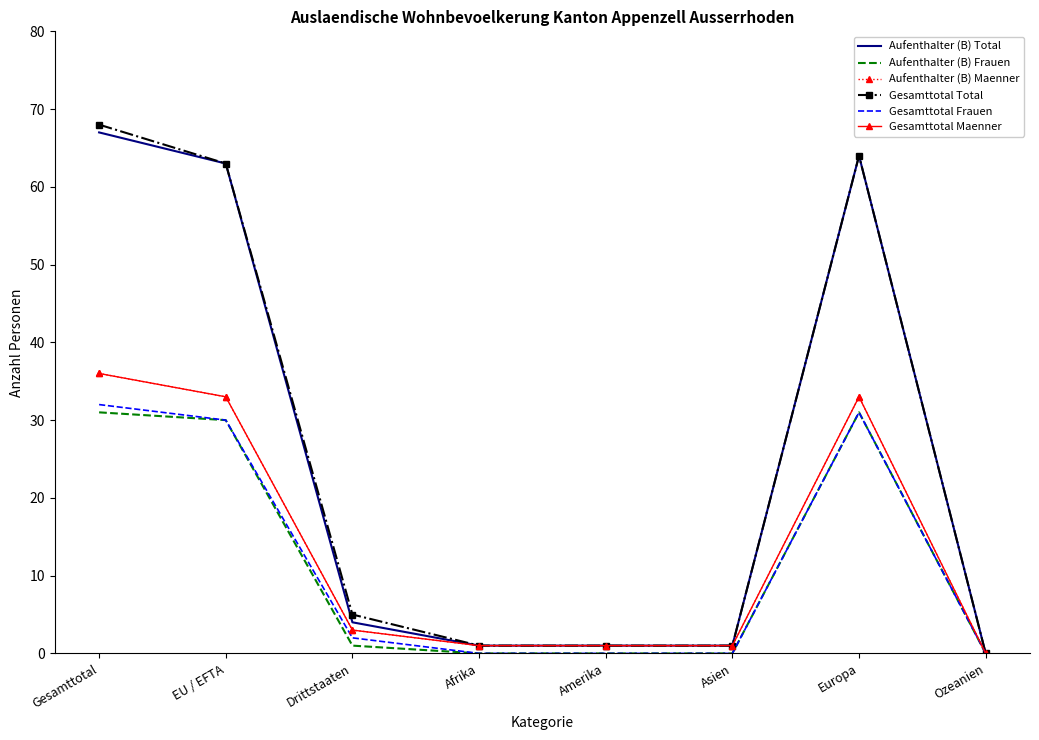

Reading left to right, transcribe all the data shown in this chart.

Aufenthalter (B) Total: Gesamttotal=67	EU / EFTA=63	Drittstaaten=4	Afrika=1	Amerika=1	Asien=1	Europa=64	Ozeanien=0
Aufenthalter (B) Frauen: Gesamttotal=31	EU / EFTA=30	Drittstaaten=1	Afrika=0	Amerika=0	Asien=0	Europa=31	Ozeanien=0
Aufenthalter (B) Maenner: Gesamttotal=36	EU / EFTA=33	Drittstaaten=3	Afrika=1	Amerika=1	Asien=1	Europa=33	Ozeanien=0
Gesamttotal Total: Gesamttotal=68	EU / EFTA=63	Drittstaaten=5	Afrika=1	Amerika=1	Asien=1	Europa=64	Ozeanien=0
Gesamttotal Frauen: Gesamttotal=32	EU / EFTA=30	Drittstaaten=2	Afrika=0	Amerika=0	Asien=0	Europa=31	Ozeanien=0
Gesamttotal Maenner: Gesamttotal=36	EU / EFTA=33	Drittstaaten=3	Afrika=1	Amerika=1	Asien=1	Europa=33	Ozeanien=0